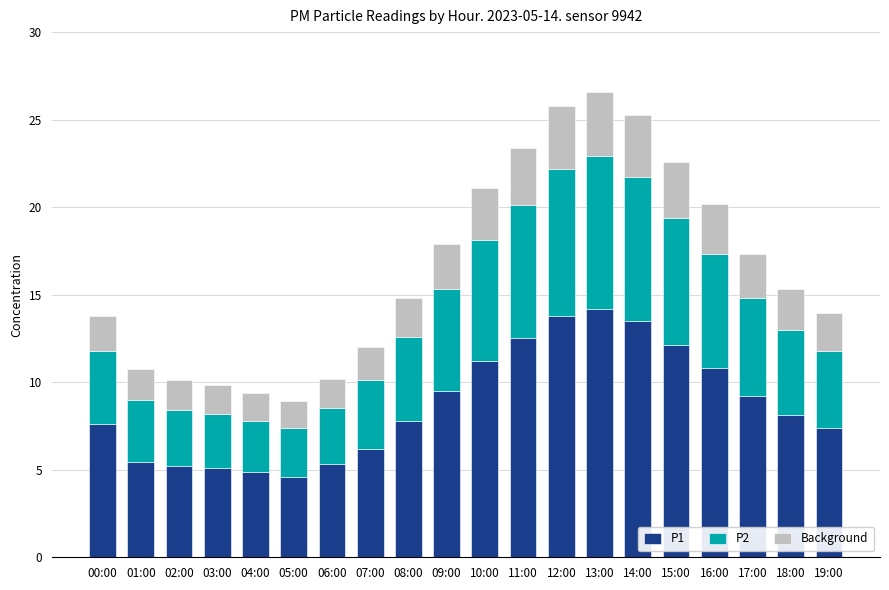

What is the maximum value for P1?

14.2